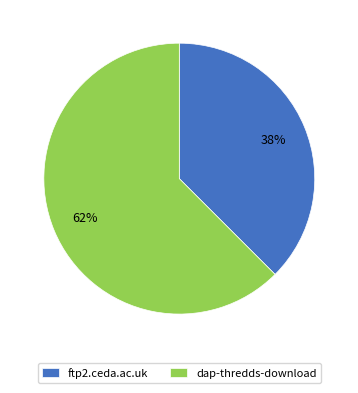

To the nearest percent, what is the average slice percentage?

50%